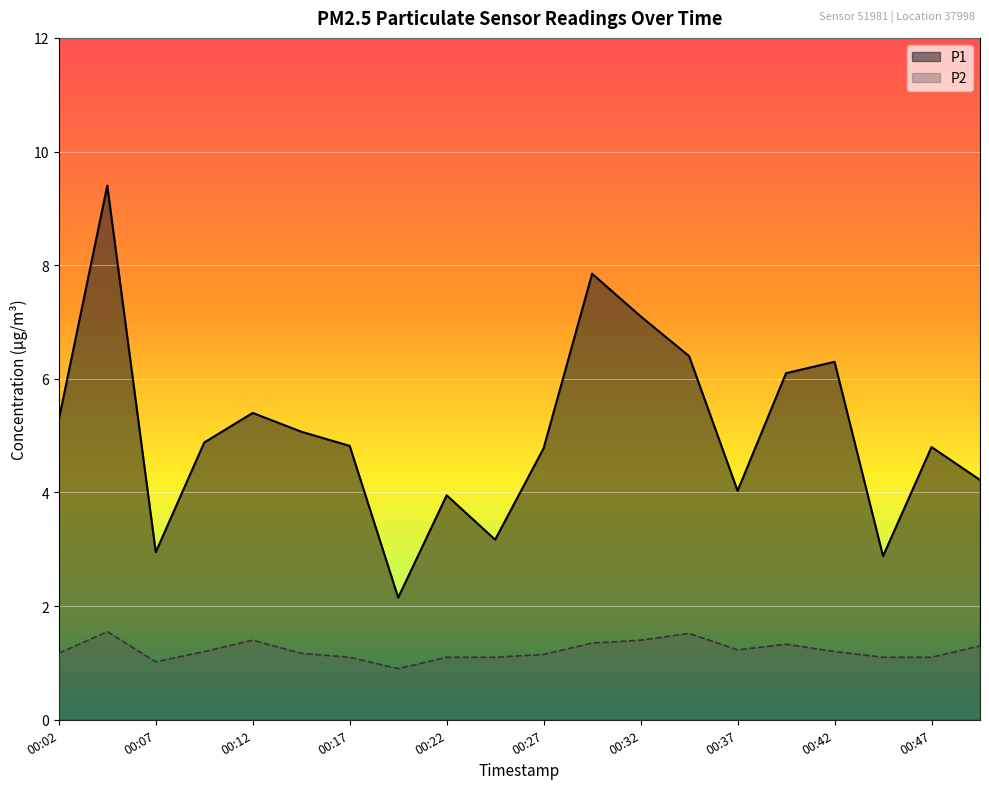

Read the P1 value at 00:37.

4.0